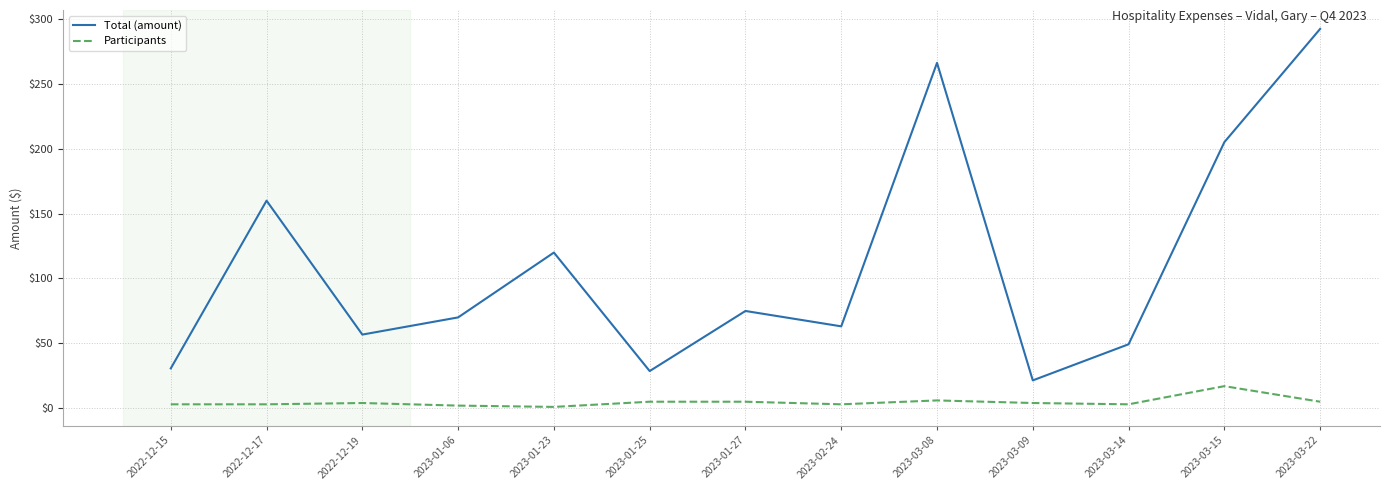

Is the value of Total (amount) at 2023-03-14 greater than the value of Participants at 2023-03-08?

Yes